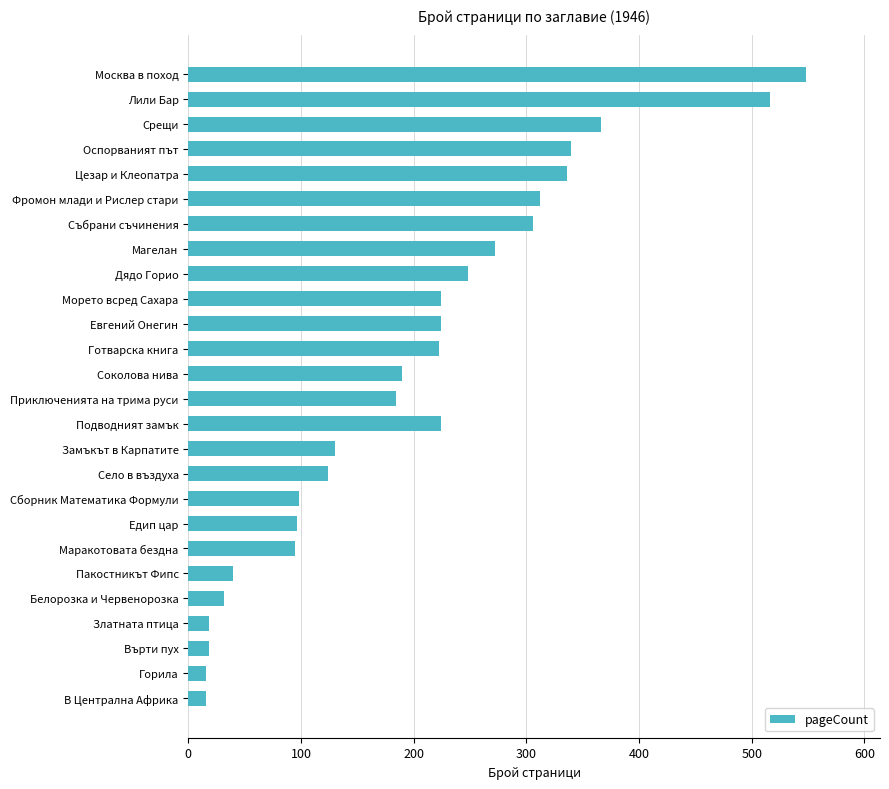

How many data points are less than 190?

13